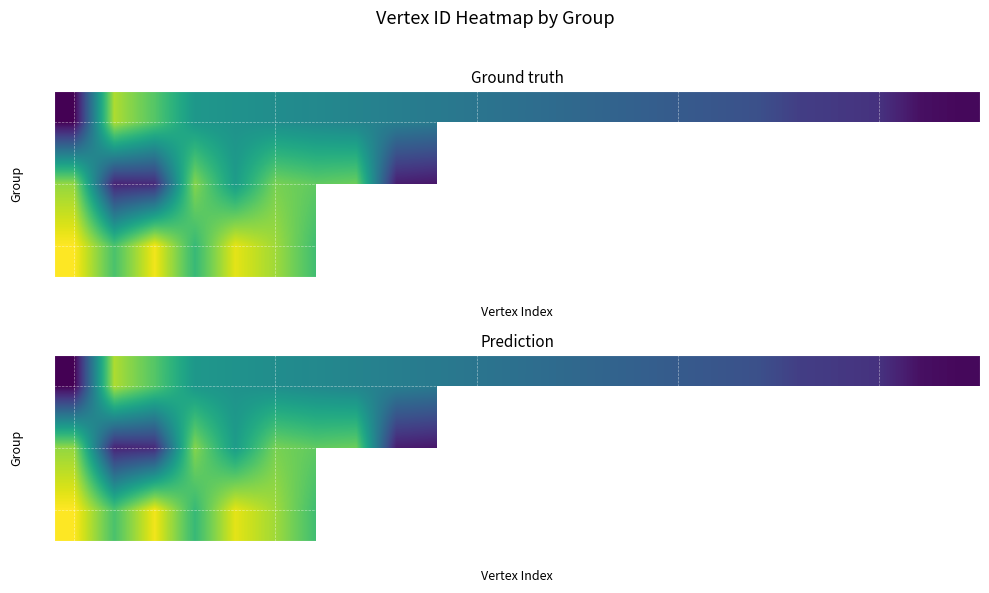

What is the difference between the second highest and minimum values in the G1 series?

36.0